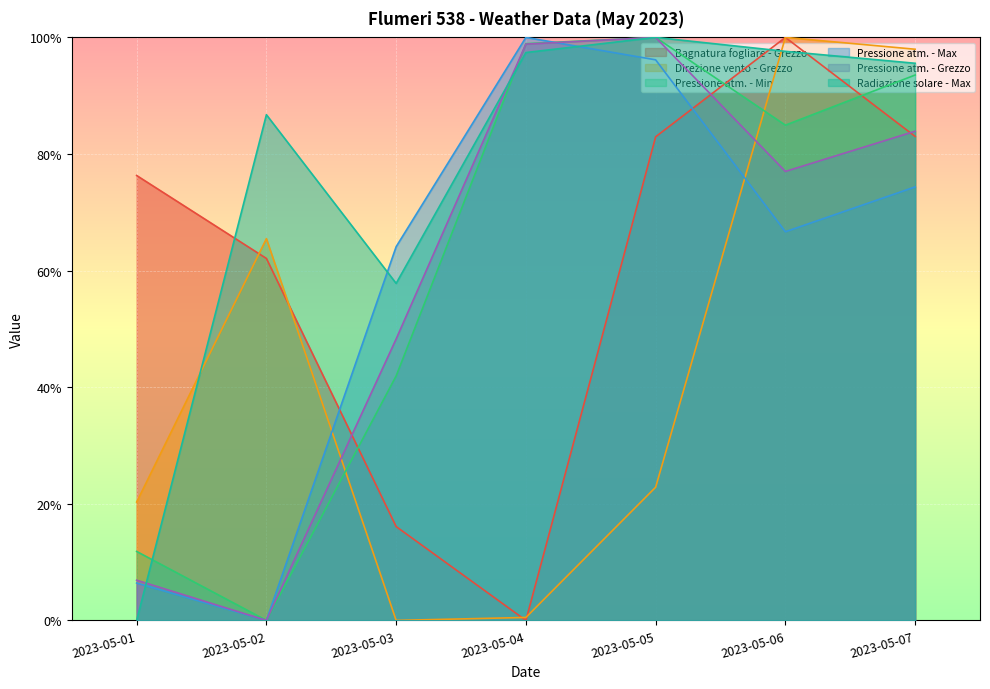

Is it true that Radiazione solare - Max equals 0.9 at 2023-05-02?

True